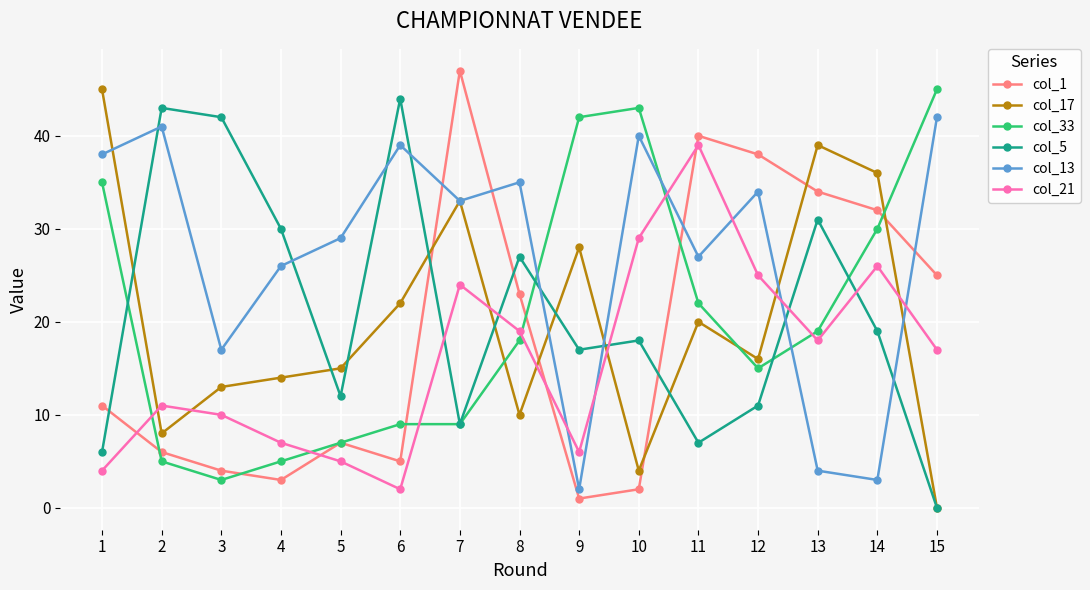

What is the difference between the col_13 values at 2 and 4?

15